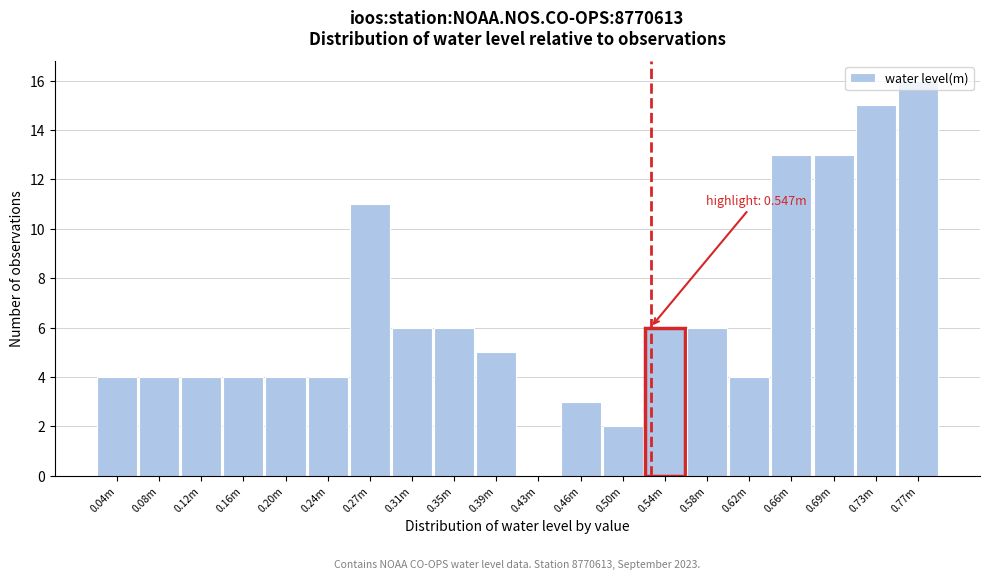

Between 0.58m and 0.04m, which is larger?

0.58m